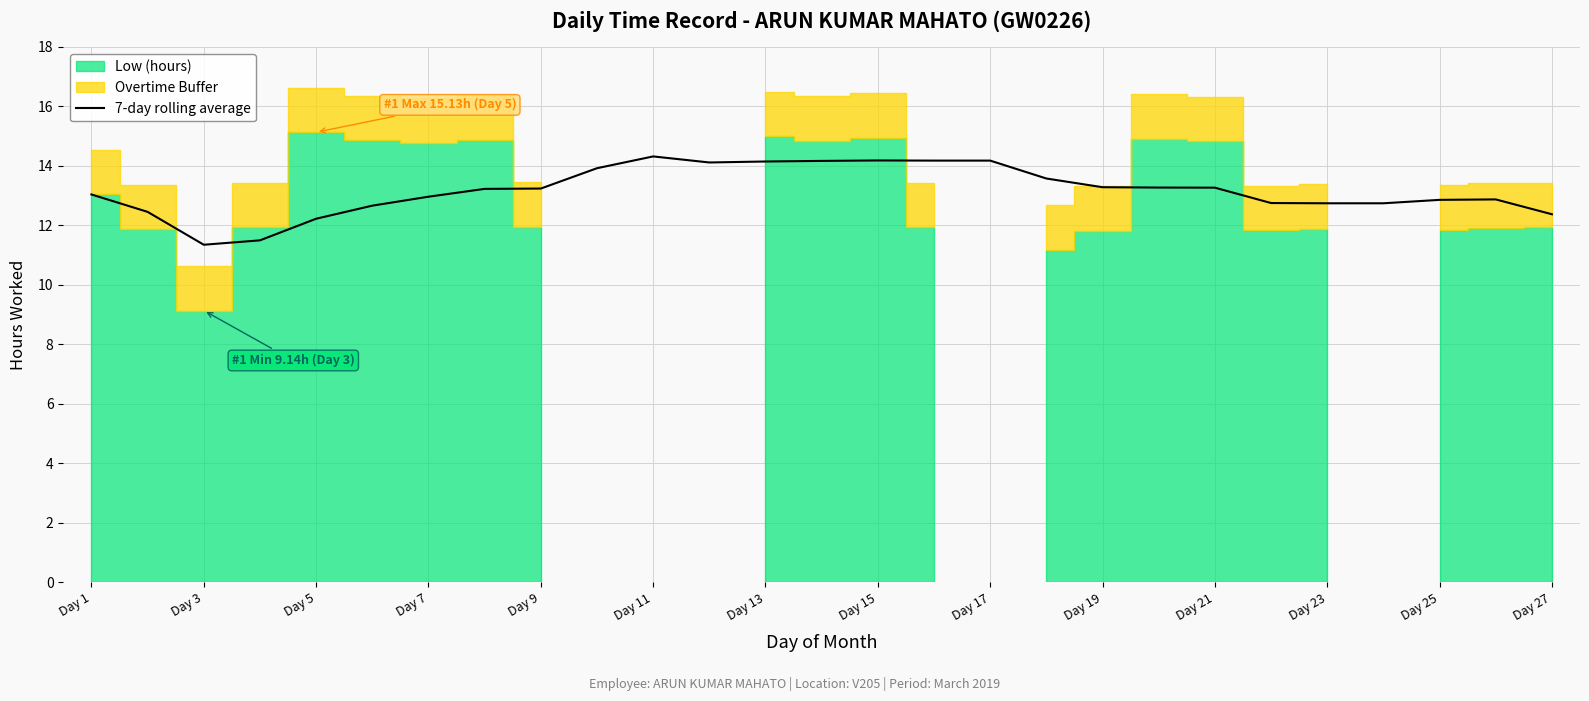

True or false: there are more than 0 points higher than both neighbors.

True